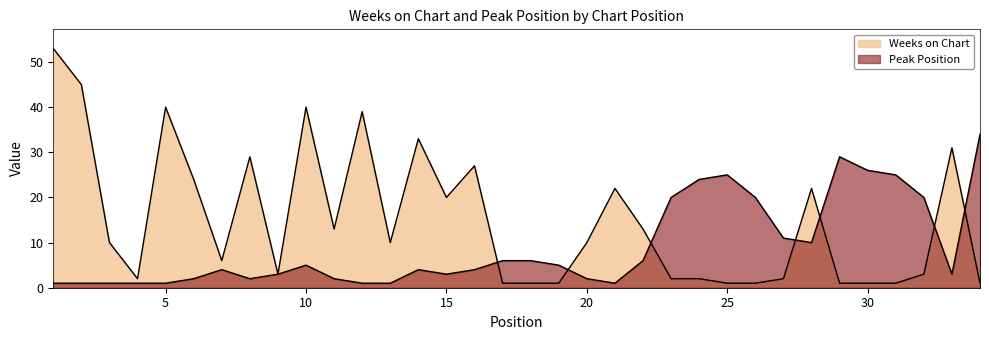

In Weeks on Chart, how many points are higher than both neighbors (excluding endpoints)?

9